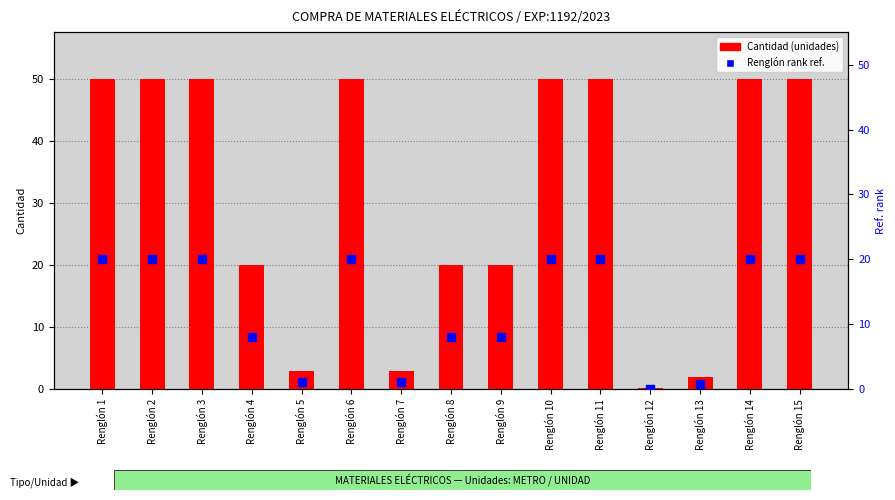

Is the value of Cantidad at Renglón 1 greater than the value of Renglón (ref. rank) at Renglón 12?

Yes